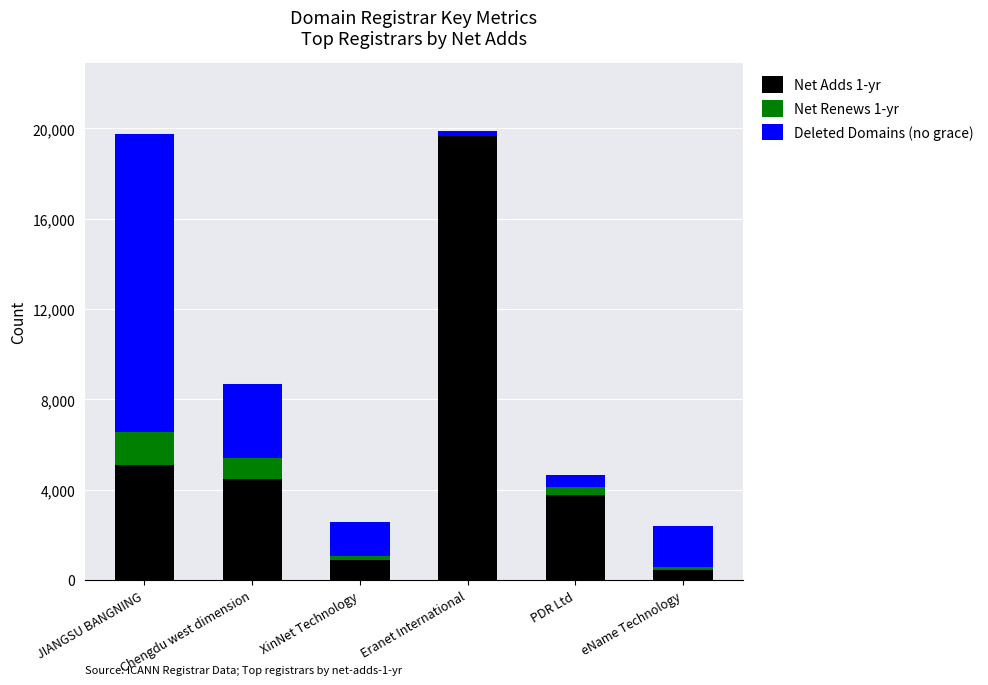

True or false: Net Adds 1-yr has a value of 445 at eName Technology.

True